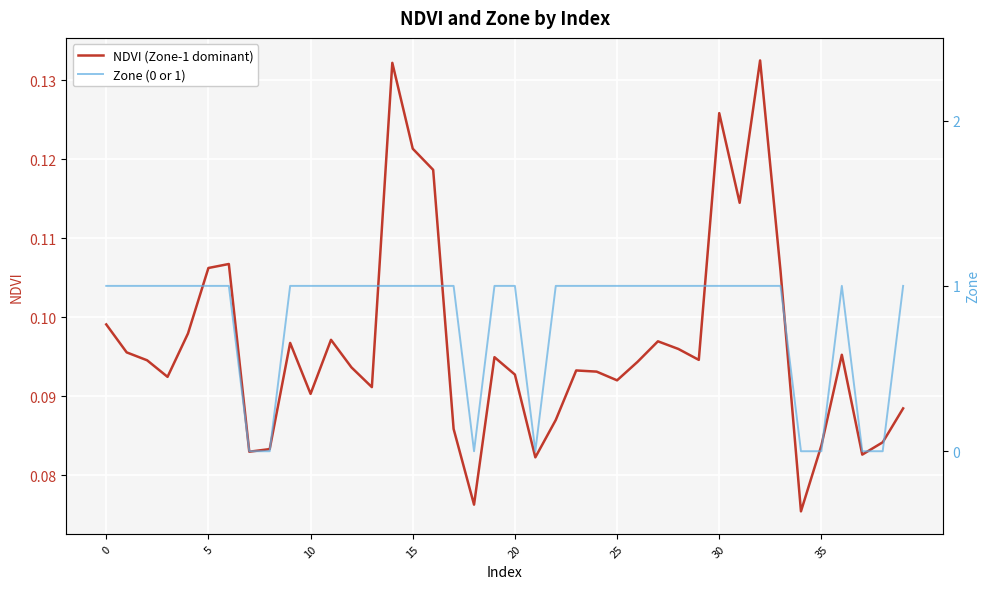

True or false: Zone (0 or 1) and NDVI (Zone-1 dominant) cross at least once.

True